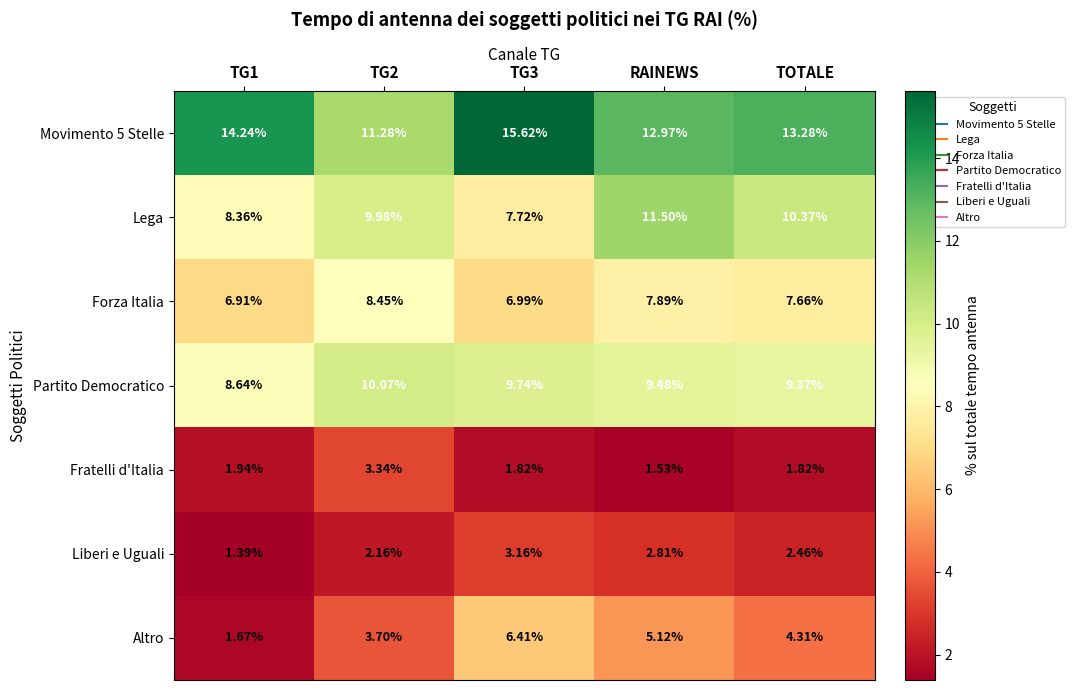

Which series changed the most between TG3 and TOTALE?

Lega